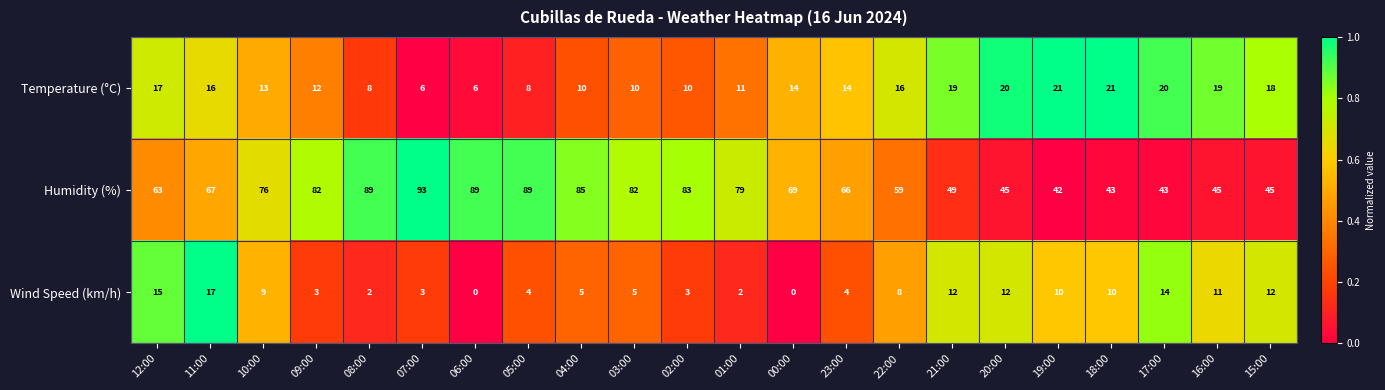

At which category does the chart reach its peak across all series?

07:00